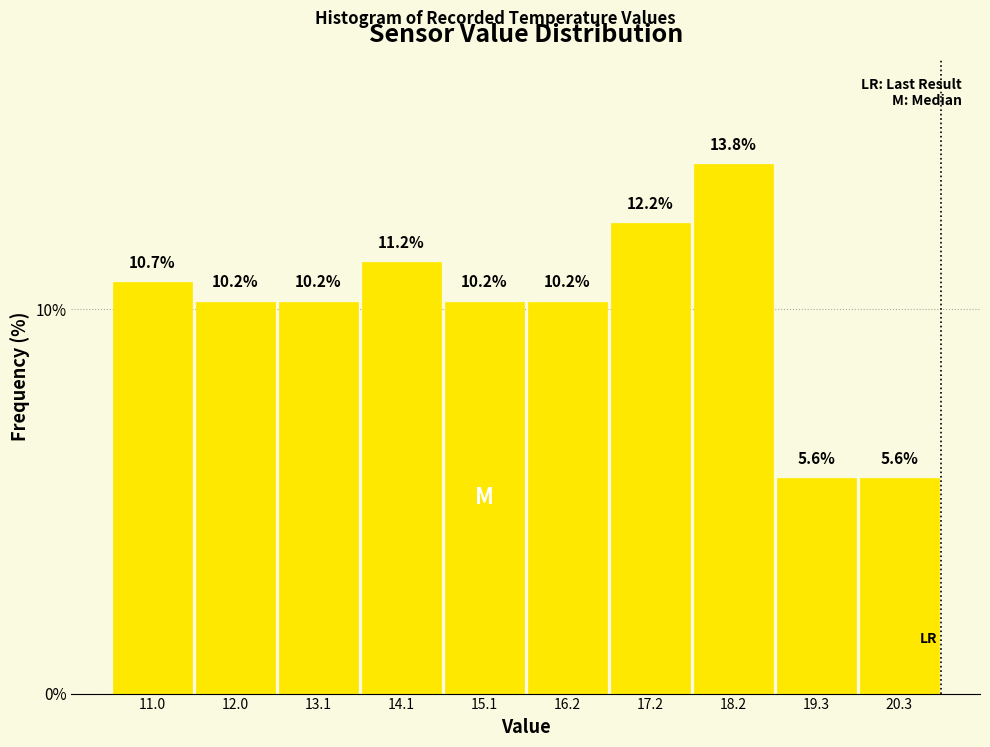

Reading left to right, transcribe this chart: for each bar, give the range it covers on the x-axis and its height. The bar edges are not printed on the chart, so give them approximately, as read against the axis.

10.6 to 11.6: 10.7
11.6 to 12.6: 10.2
12.6 to 13.6: 10.2
13.6 to 14.6: 11.2
14.6 to 15.6: 10.2
15.6 to 16.6: 10.2
16.6 to 17.8: 12.2
17.8 to 18.8: 13.8
18.8 to 19.8: 5.6
19.8 to 20.8: 5.6